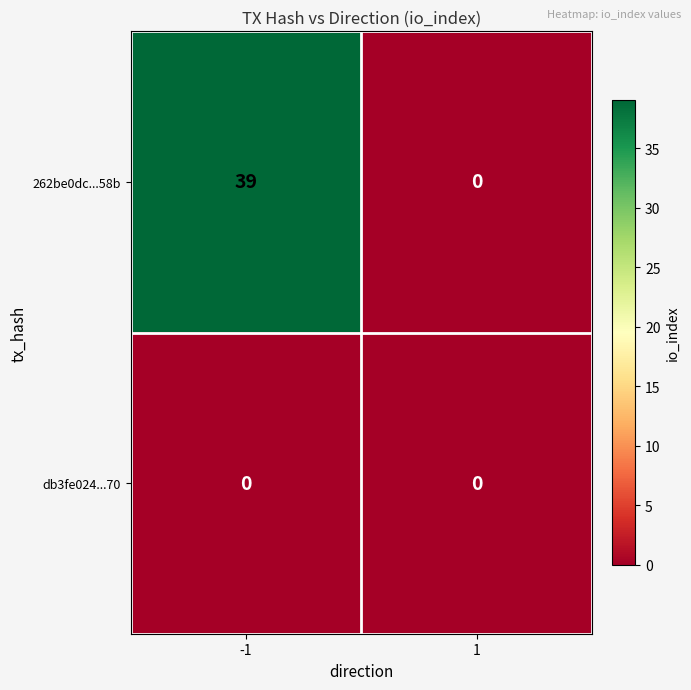

Which series has the largest range (max minus min)?

262be0dc...58b